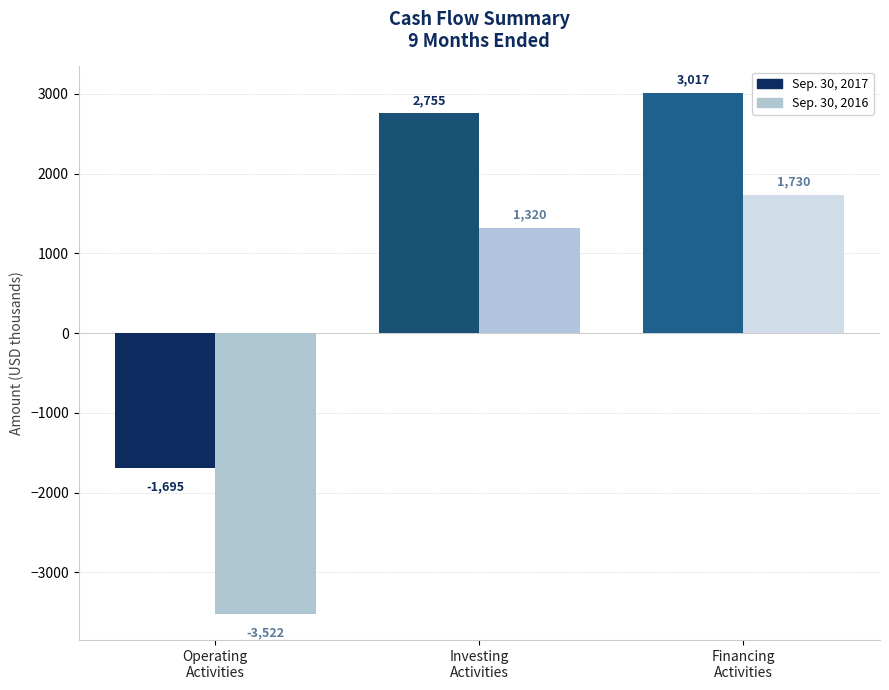

What position from the right is Net cash used in operating activities?

3